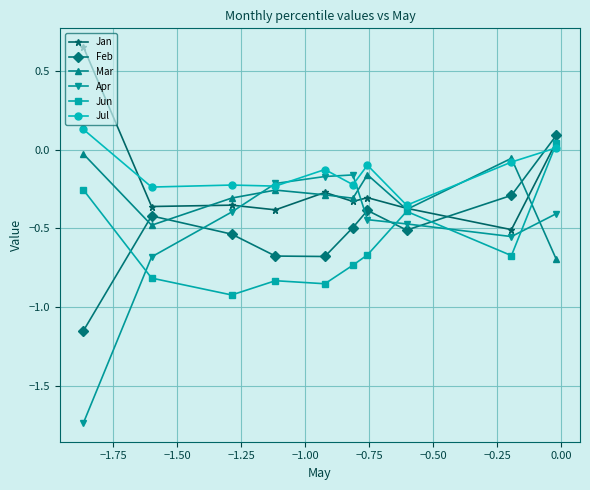

True or false: Feb and Mar cross at least once.

True